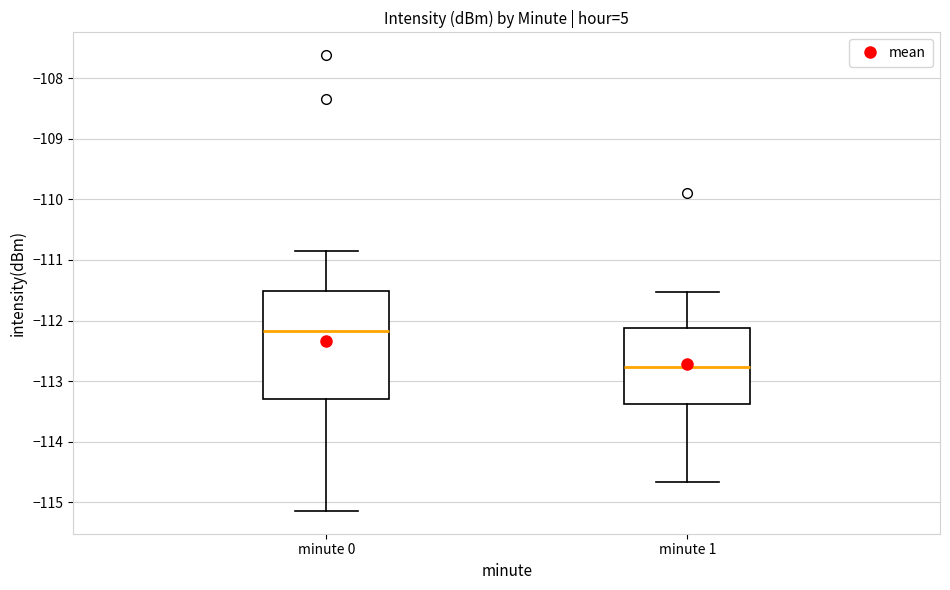

Reading left to right, transcribe this box plot: for each box, give where its median line is, the range the box spans, and where its two whiskers end, as read against the y-axis. The values are not printed on the chart, so give them approximately, as read against the axis.

minute 0: median -112.2, box -113.3 to -111.5, whiskers -115.1 to -110.9
minute 1: median -112.8, box -113.4 to -112.1, whiskers -114.7 to -111.5